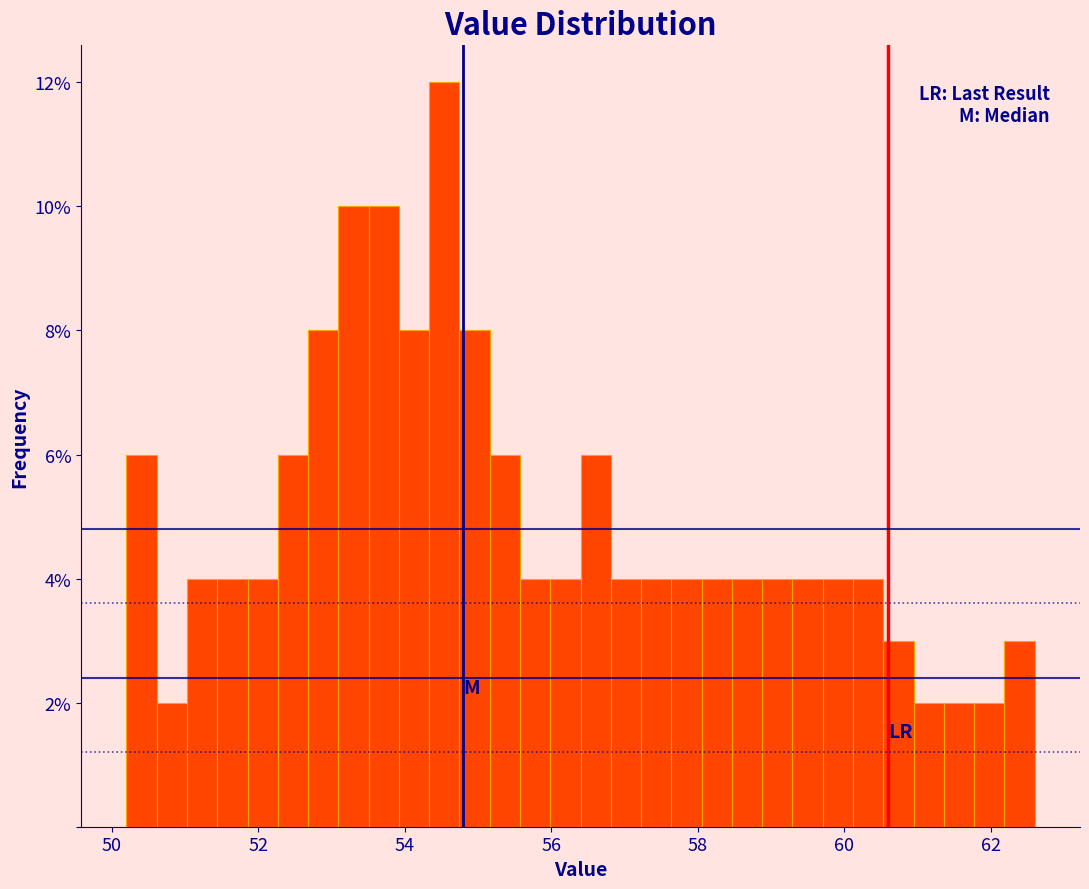

Around what value on the x-axis is the tallest bar? Give the approximate position of its centre, as read against the axis.

54.6